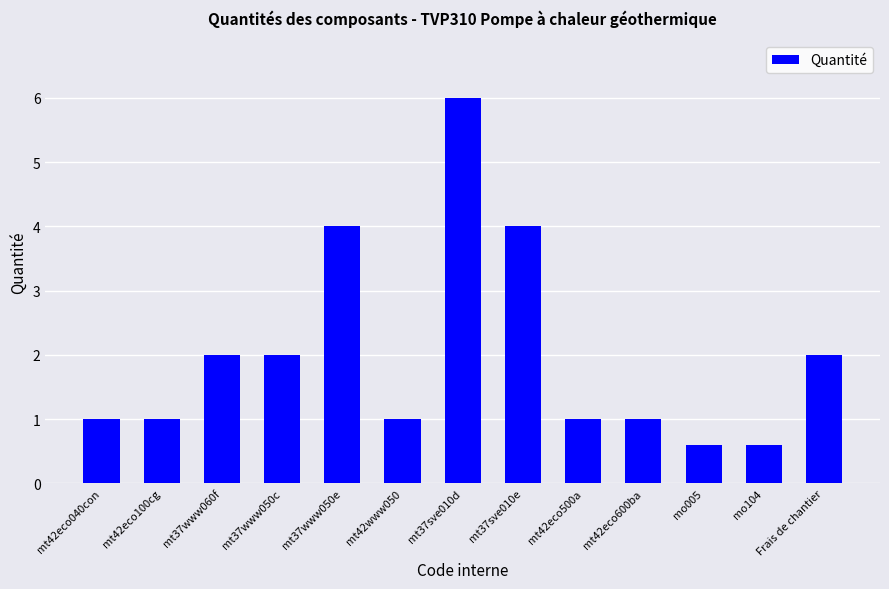

What is the change in value from mt37www050c to mt42eco500a?

-1.0